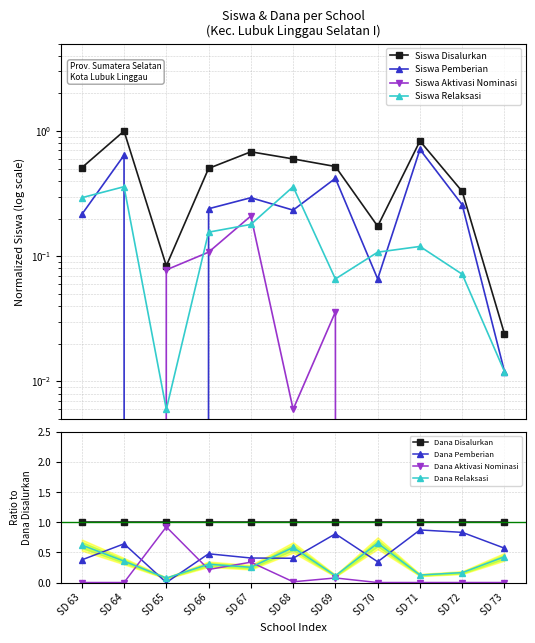

Which series ends up on top after the final intersection of Siswa Pemberian and Siswa Relaksasi?

Siswa Pemberian